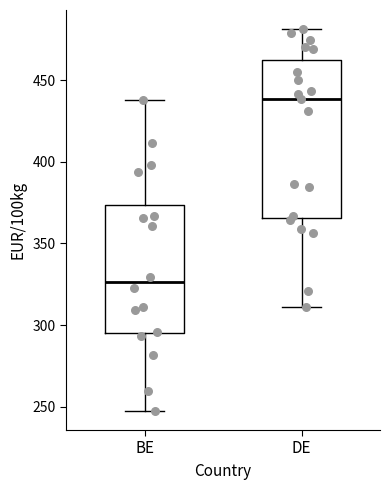

Reading left to right, transcribe this box plot: for each box, give where its median line is, the range the box spans, and where its two whiskers end, as read against the y-axis. The values are not printed on the chart, so give them approximately, as read against the axis.

BE: median 325, box 295 to 375, whiskers 245 to 440
DE: median 440, box 365 to 460, whiskers 310 to 480